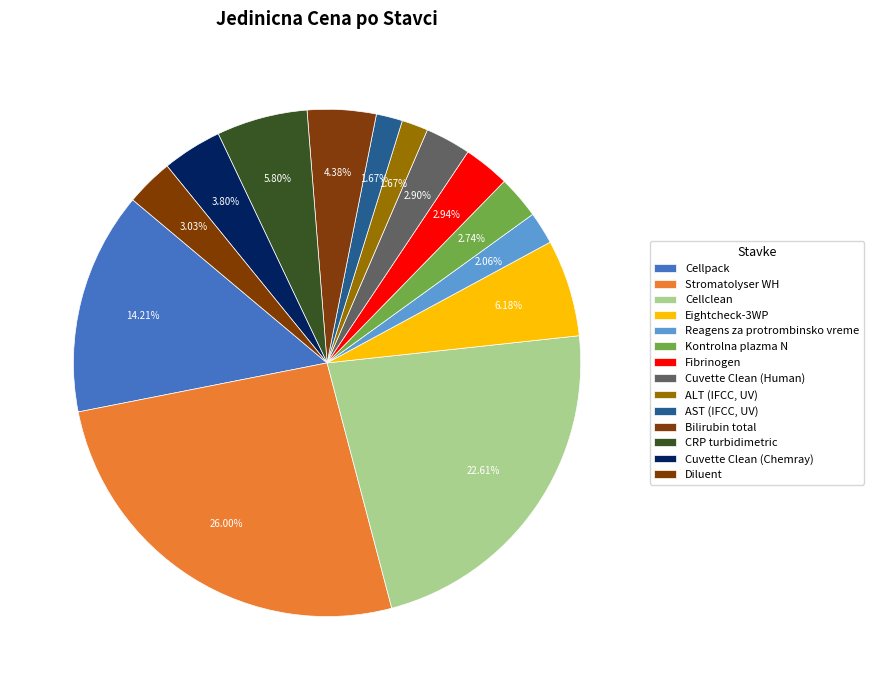

Between Bilirubin total and Cuvette Clean (Chemray), which is larger?

Bilirubin total